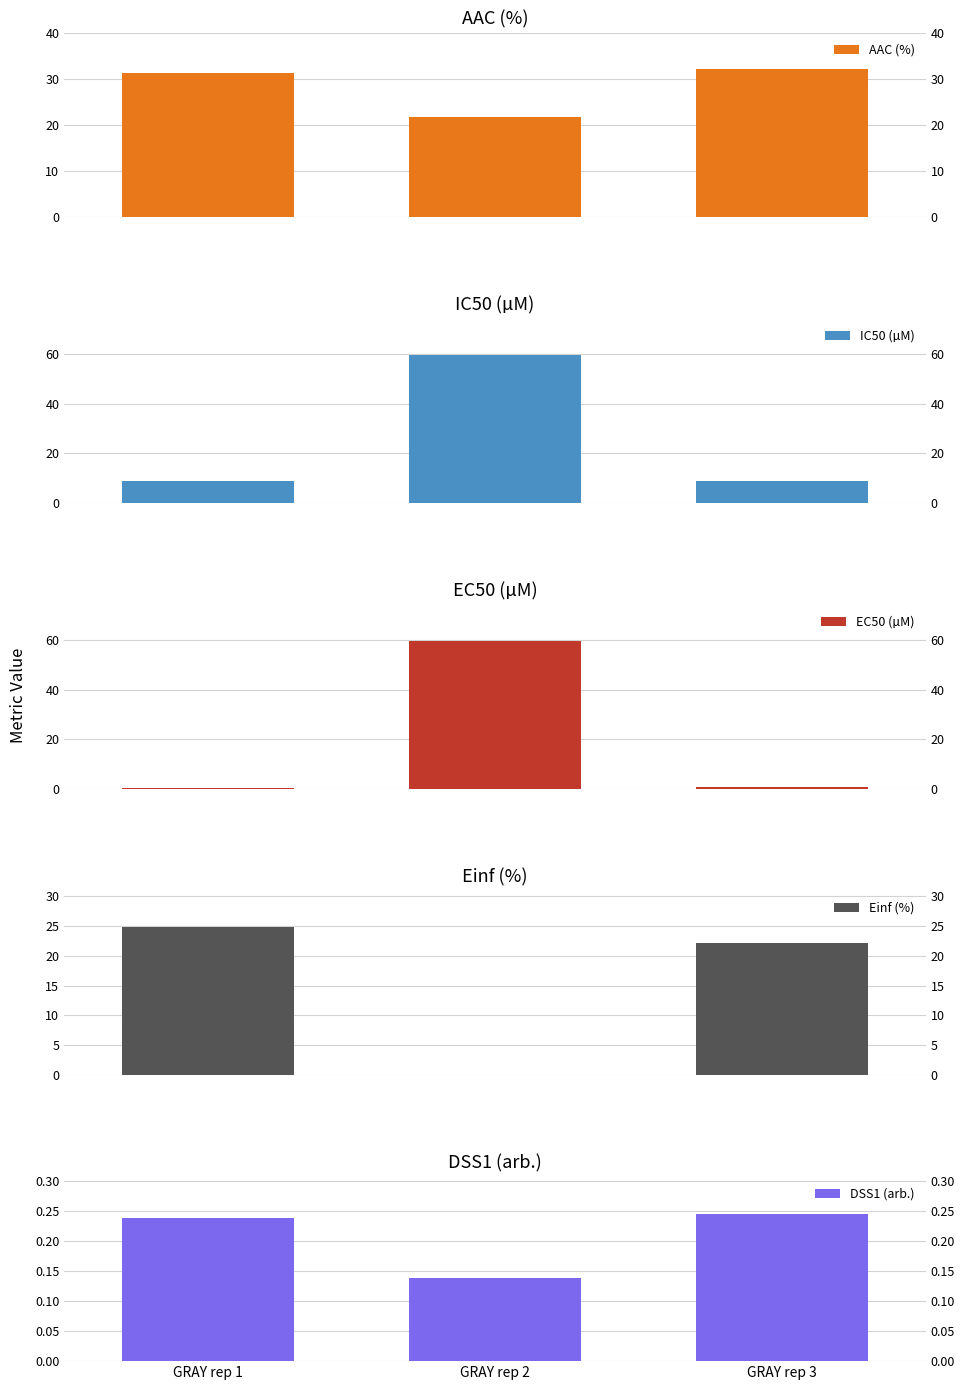

Which series has the largest total across all categories?

AAC (%)